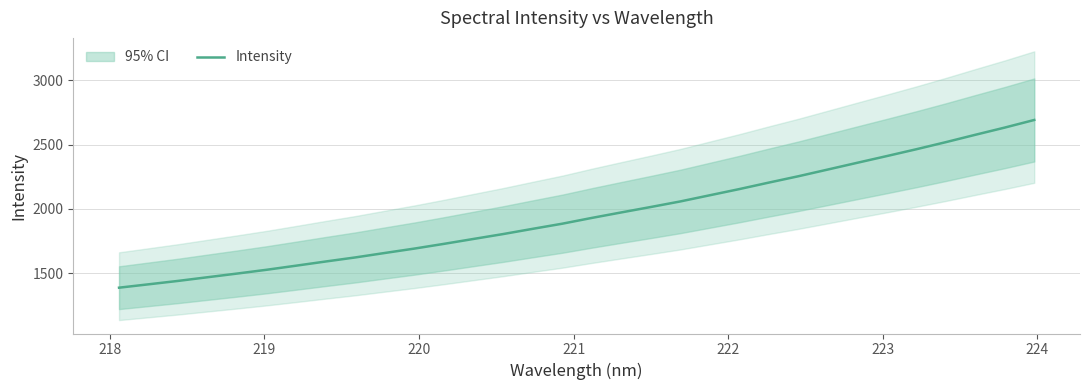

What is the minimum value for Intensity?

1387.3